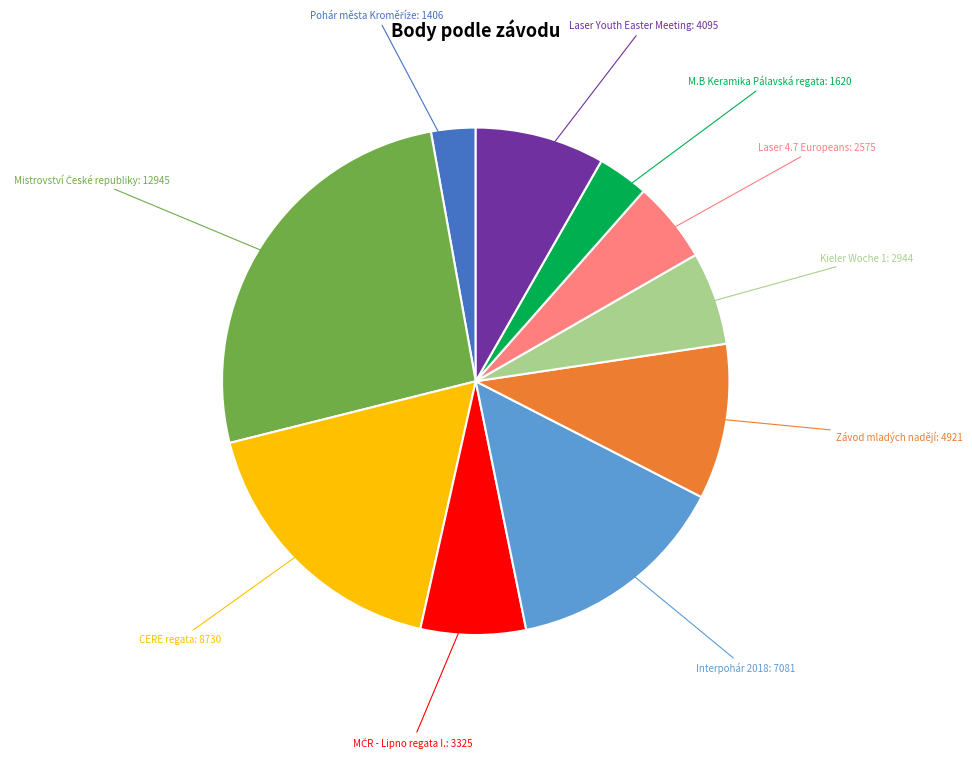

How many slices are in this pie chart?

10